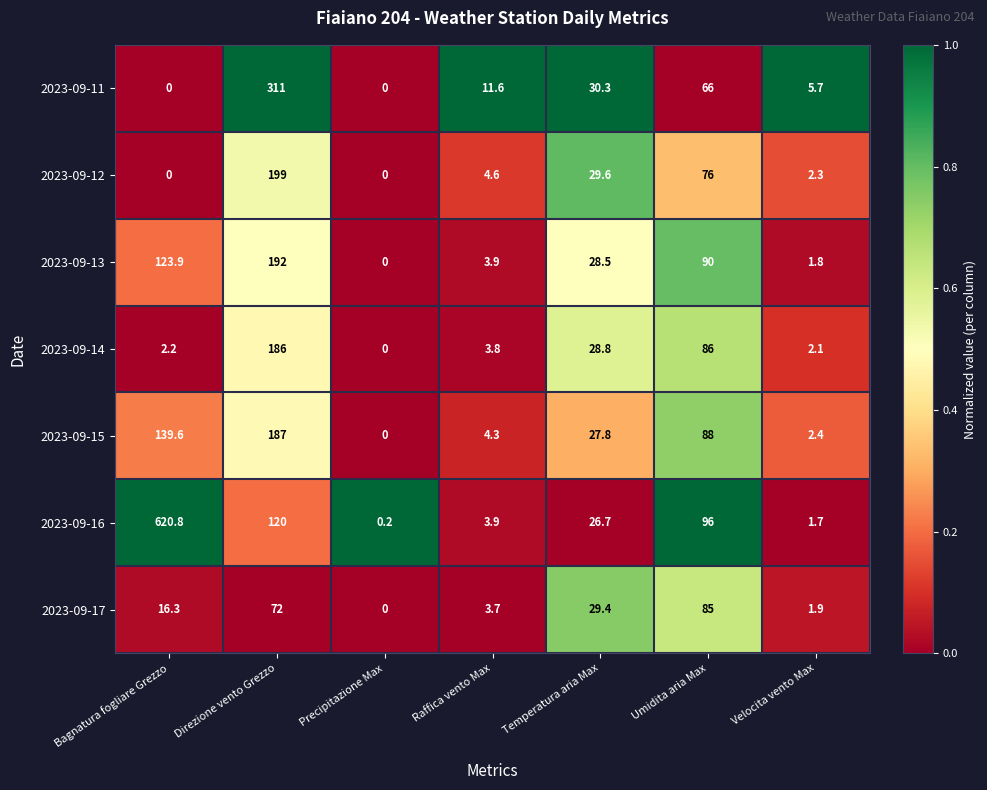

List the series in order of their peak value, highest first.

2023-09-16, 2023-09-11, 2023-09-12, 2023-09-13, 2023-09-15, 2023-09-14, 2023-09-17